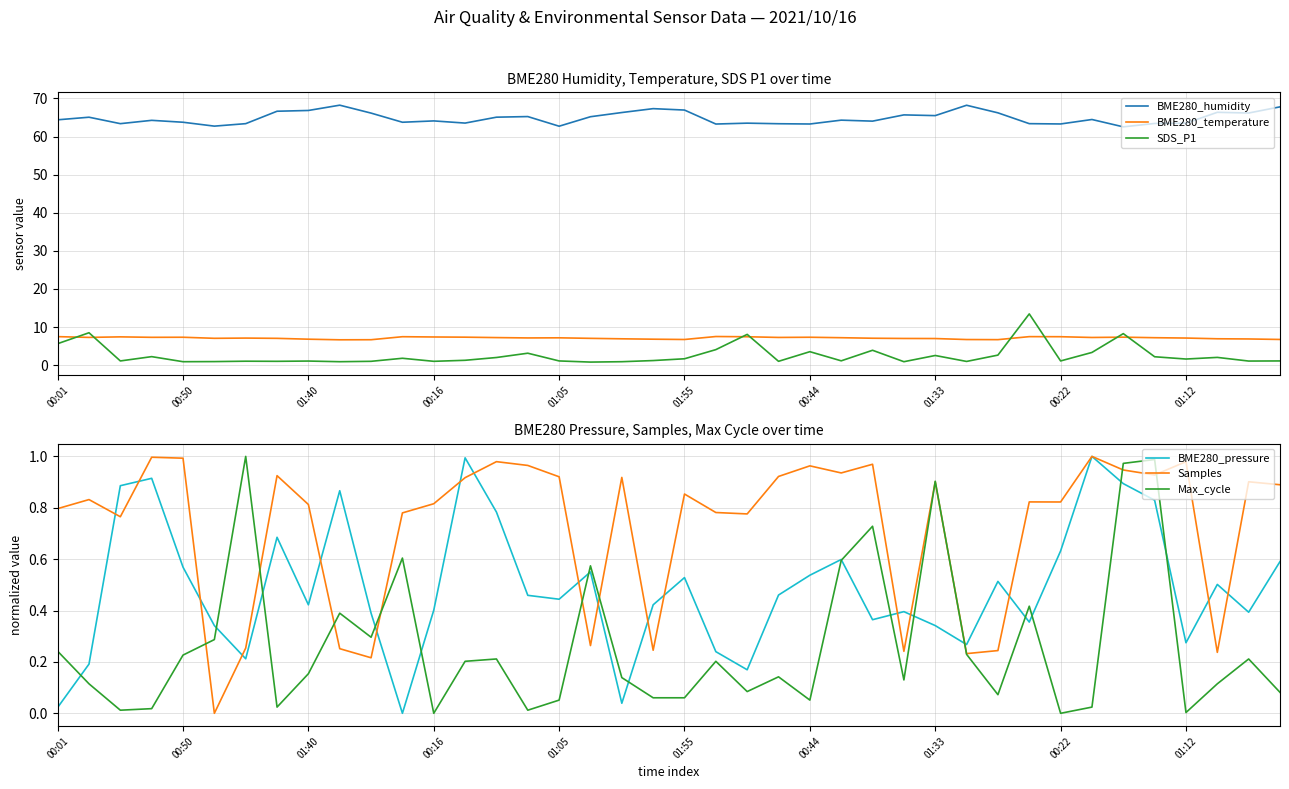

How many interior local peaks does the Max_cycle series have?

12